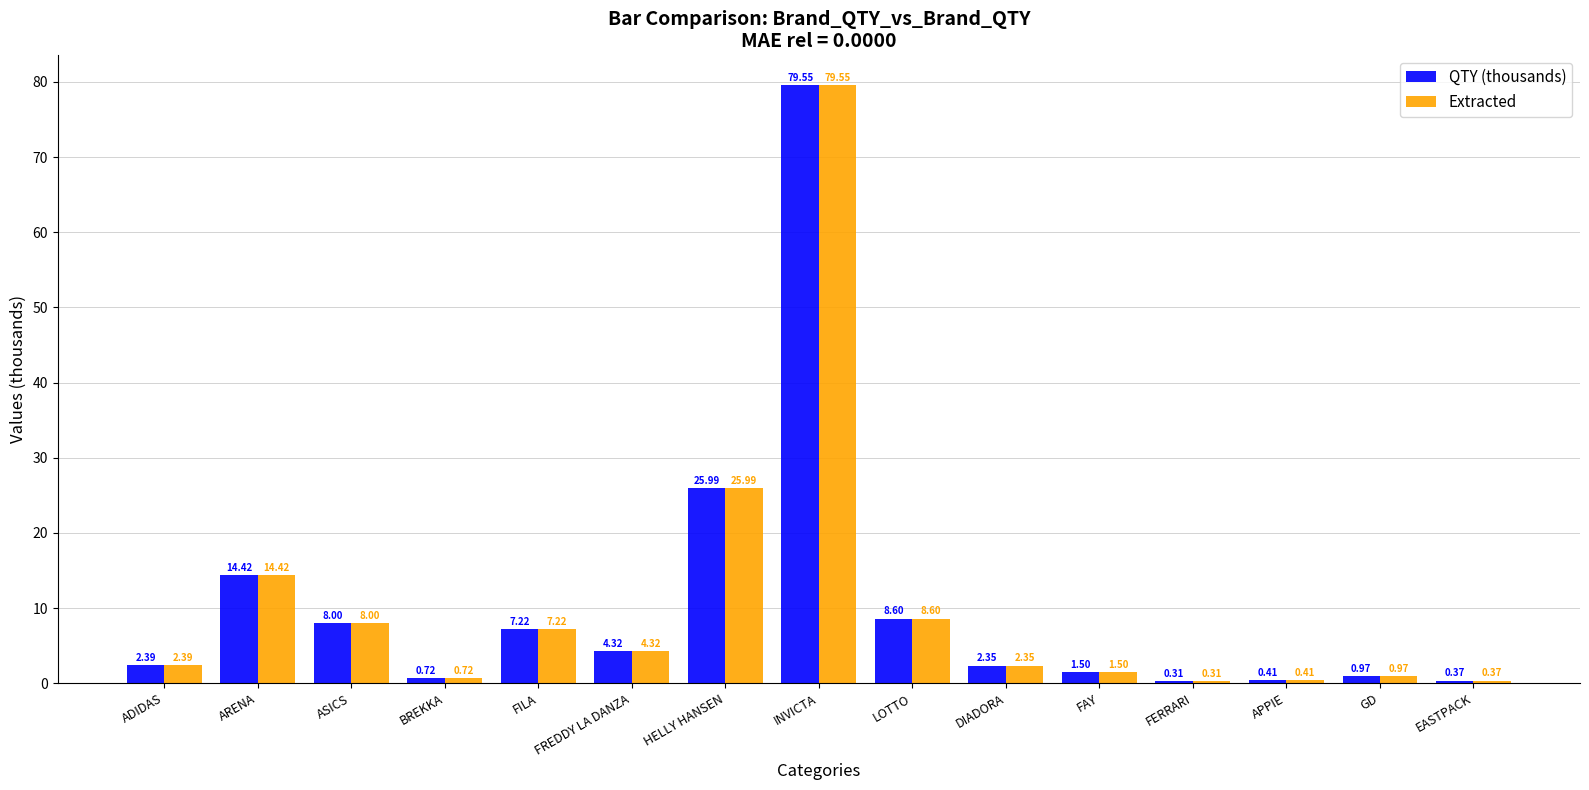

Which category has the highest value in the Extracted series?

INVICTA